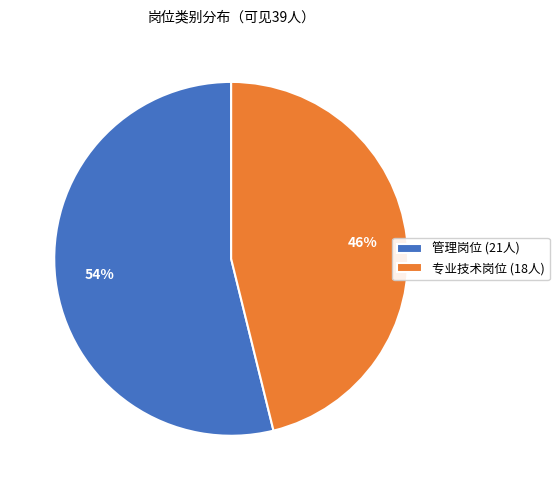

Which slice is the largest?

管理岗位